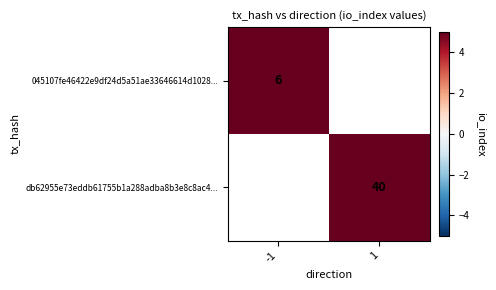

Is the value of db62955e73eddb61755b1a288adba8b3e8c8ac4... at 1 greater than the value of 045107fe46422e9df24d5a51ae33646614d1028... at -1?

Yes